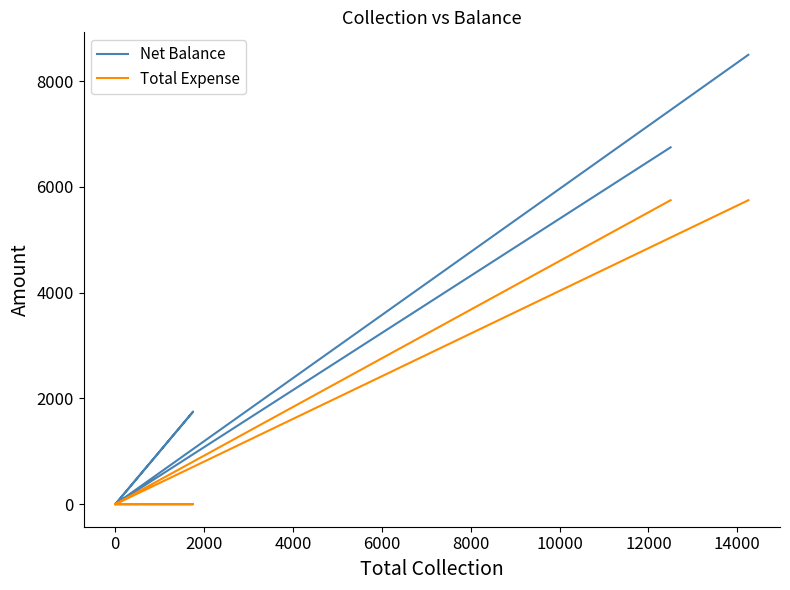

How many data points does each series have?

6